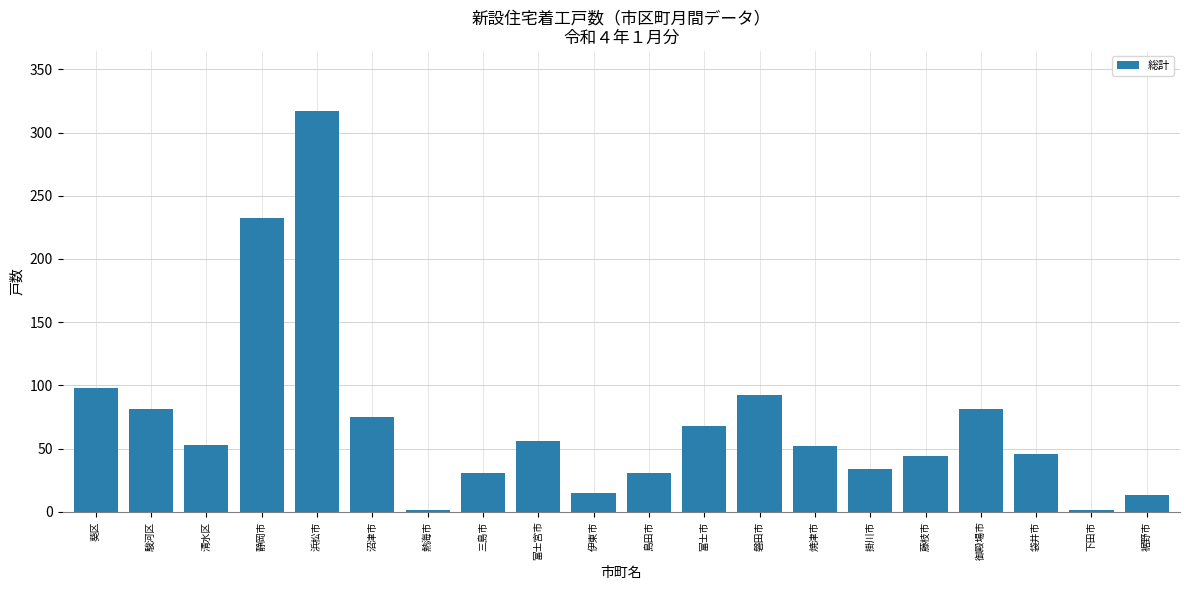

What is the sum of the values at 裾野市 and 浜松市?

330